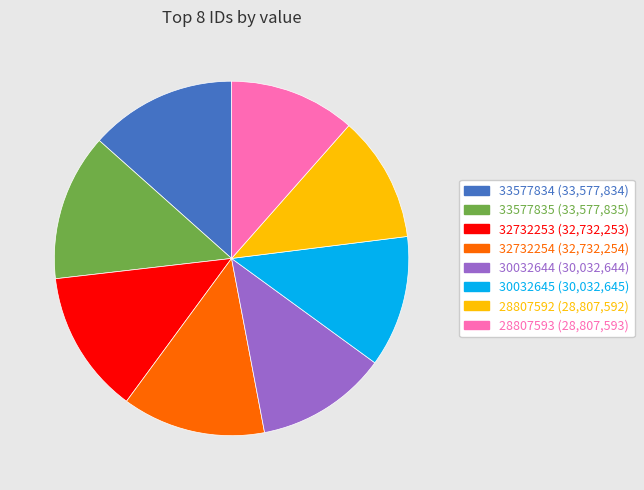

Between 28807593 (28,807,593) and 32732254 (32,732,254), which is larger?

32732254 (32,732,254)